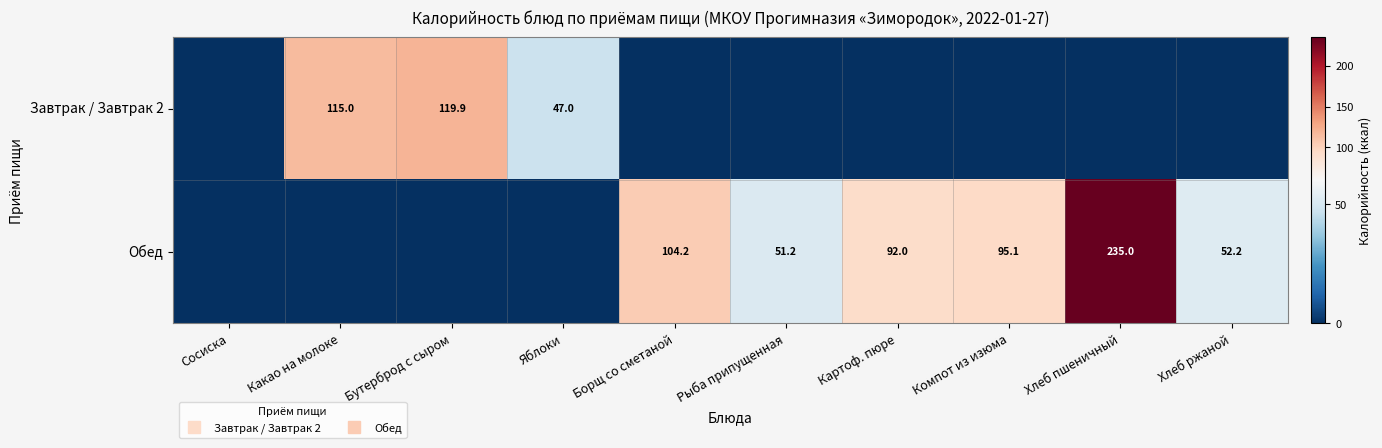

What is the total value across all series at Компот из изюма?

95.1